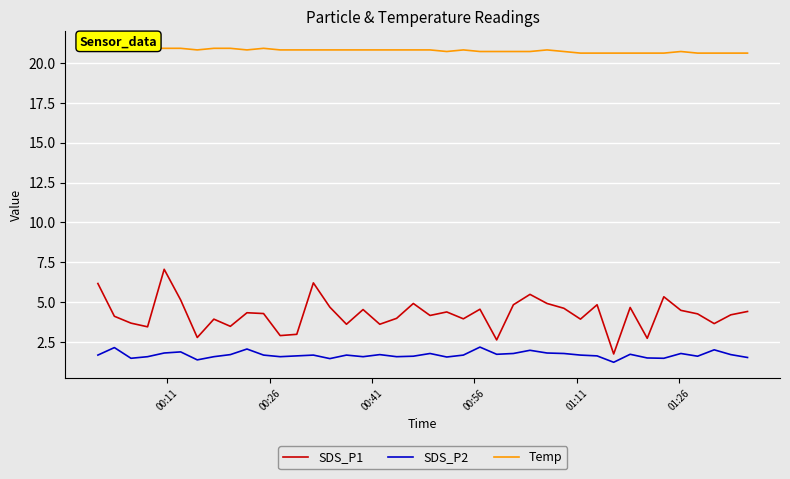

True or false: SDS_P2 and SDS_P1 cross at least once.

False